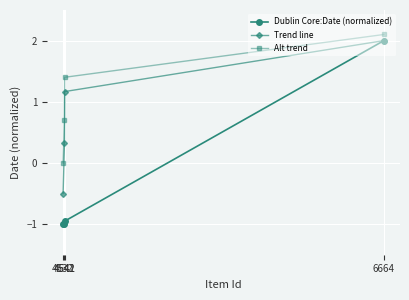

How many values in Dublin Core:Date (normalized) are above zero?

1